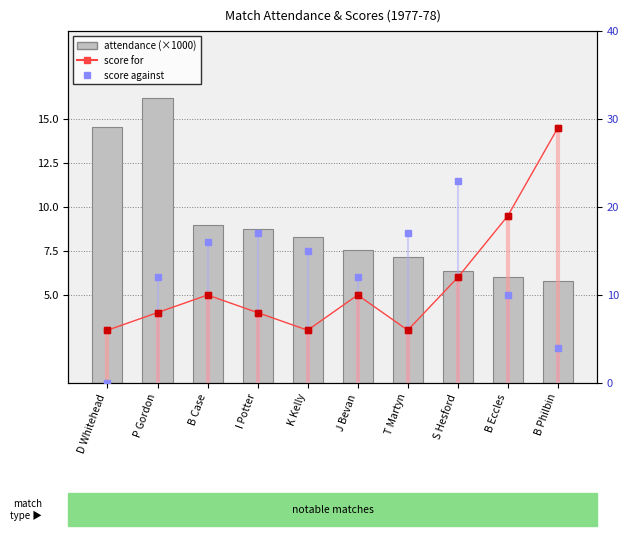

What is the value of the score for bar at the 7th from the left?

6.0